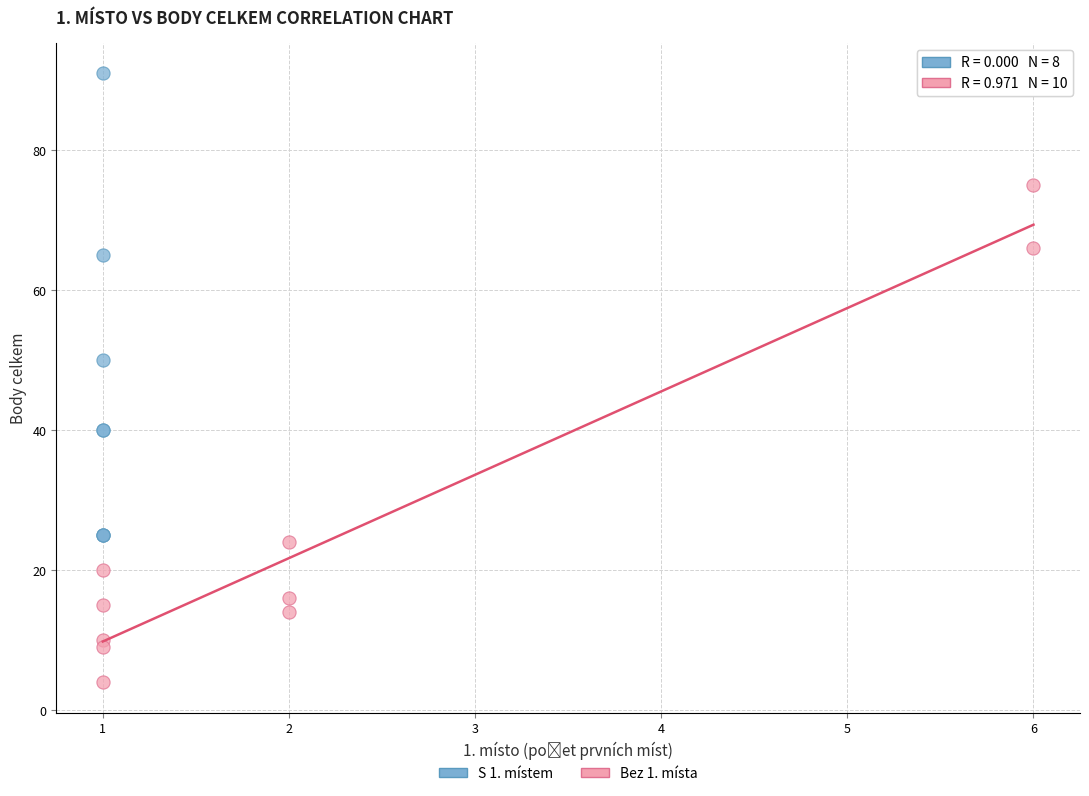

Which series has the largest Y range (max minus min)?

Bez 1. místa